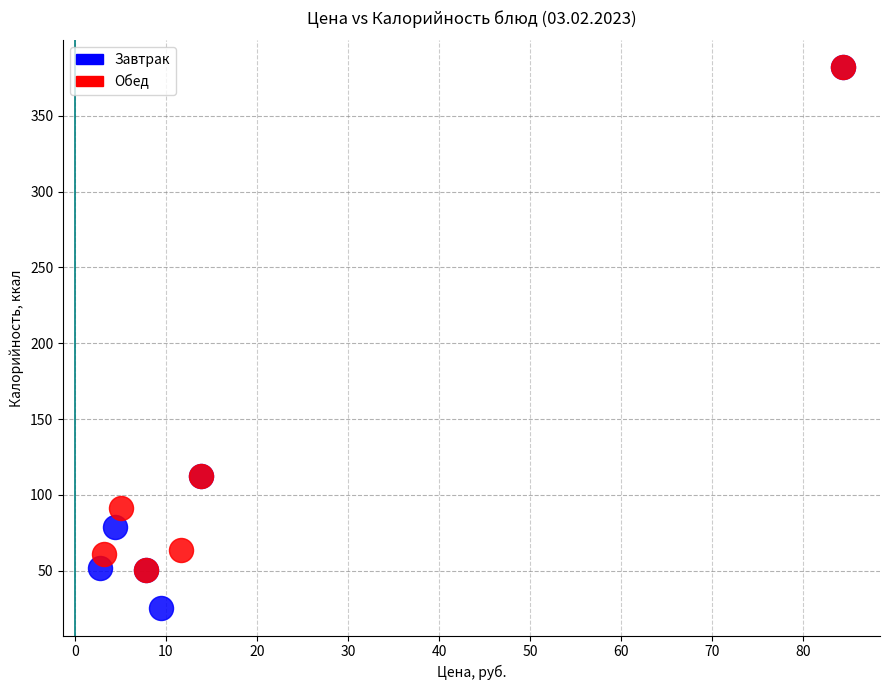

Which series has the widest spread of Y values?

Завтрак